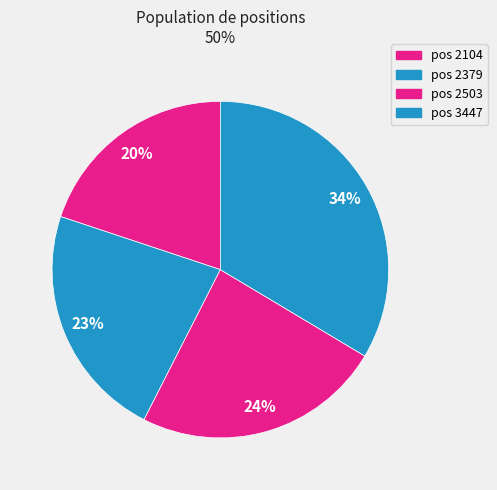

Rank the categories by value from lowest to highest.

pos 2104, pos 2379, pos 2503, pos 3447